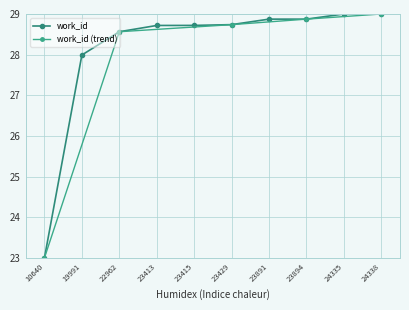

The value at 10640 is 36.8. True or false?

False